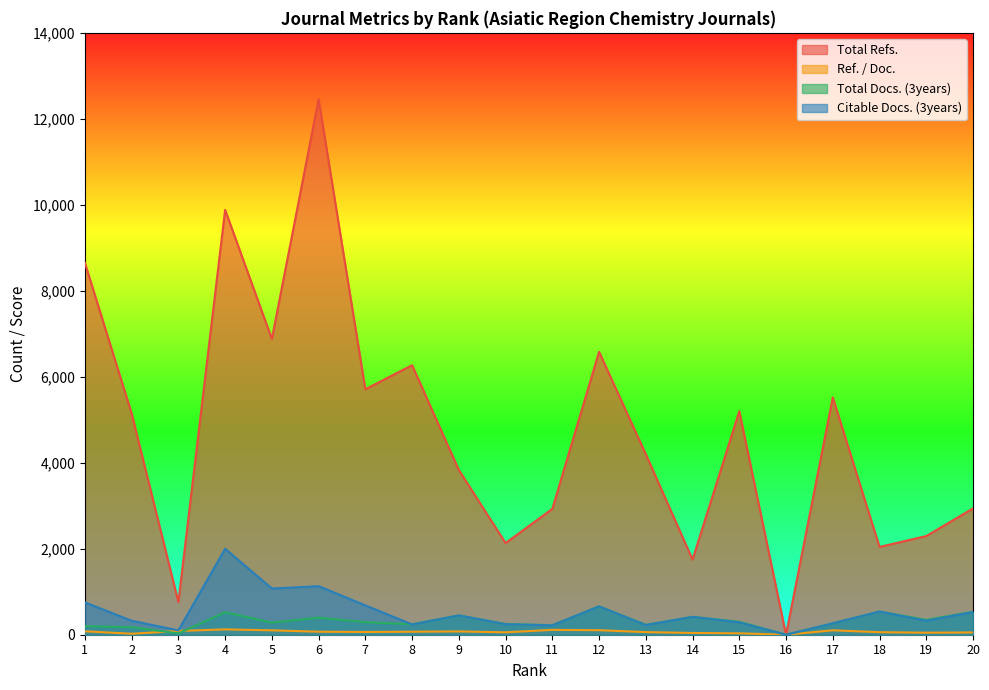

Where do Total Docs. (3years) and Citable Docs. (3years) first cross each other?

7 and 8